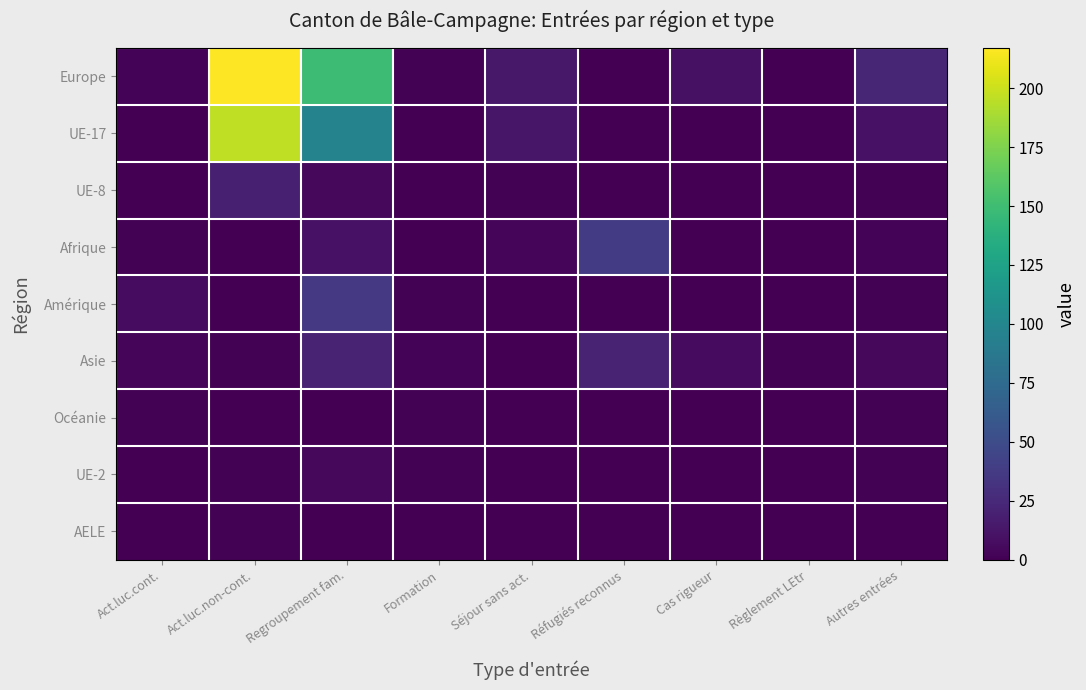

Which label corresponds to the largest value in the chart?

Act.luc.non-cont.